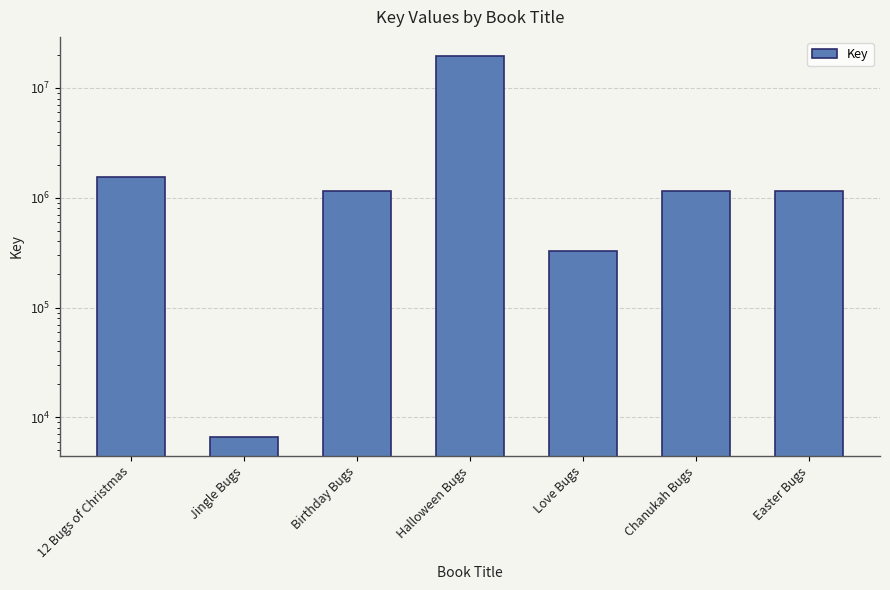

What is the value of the 6th bar from the left?

1149605